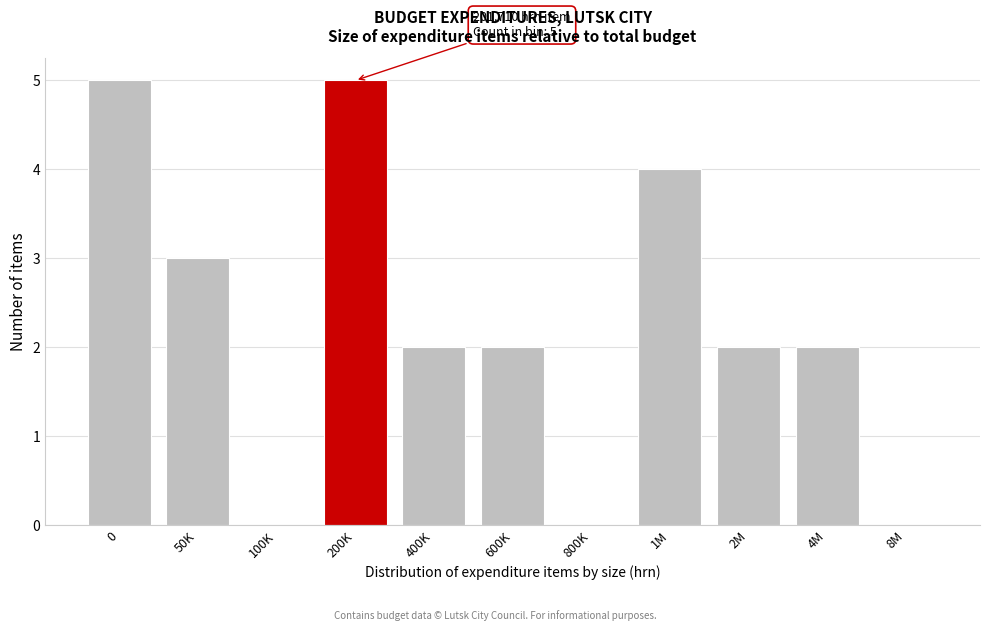

Reading right to left, extract all data points from this chart.

8M=0	4M=2	2M=2	1M=4	800K=0	600K=2	400K=2	200K=5	100K=0	50K=3	0=5